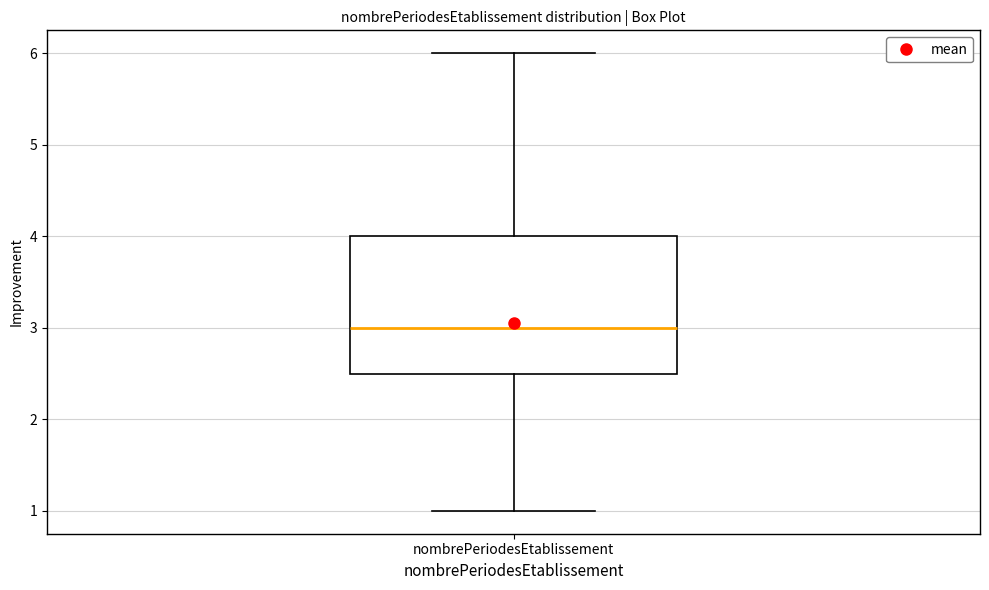

Where does the lower whisker of the box for nombrePeriodesEtablissement end on the y-axis? The values are not printed on the chart, so give them approximately, as read against the axis.

1.0